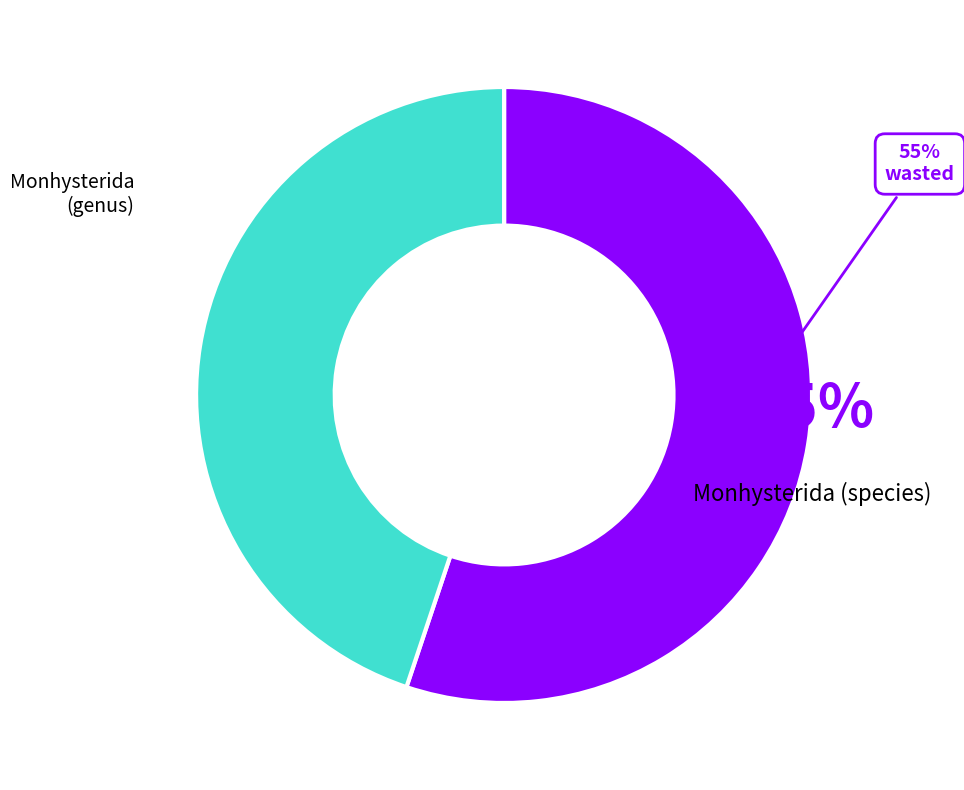

What portion of the pie excludes Monhysterida?

44.9%